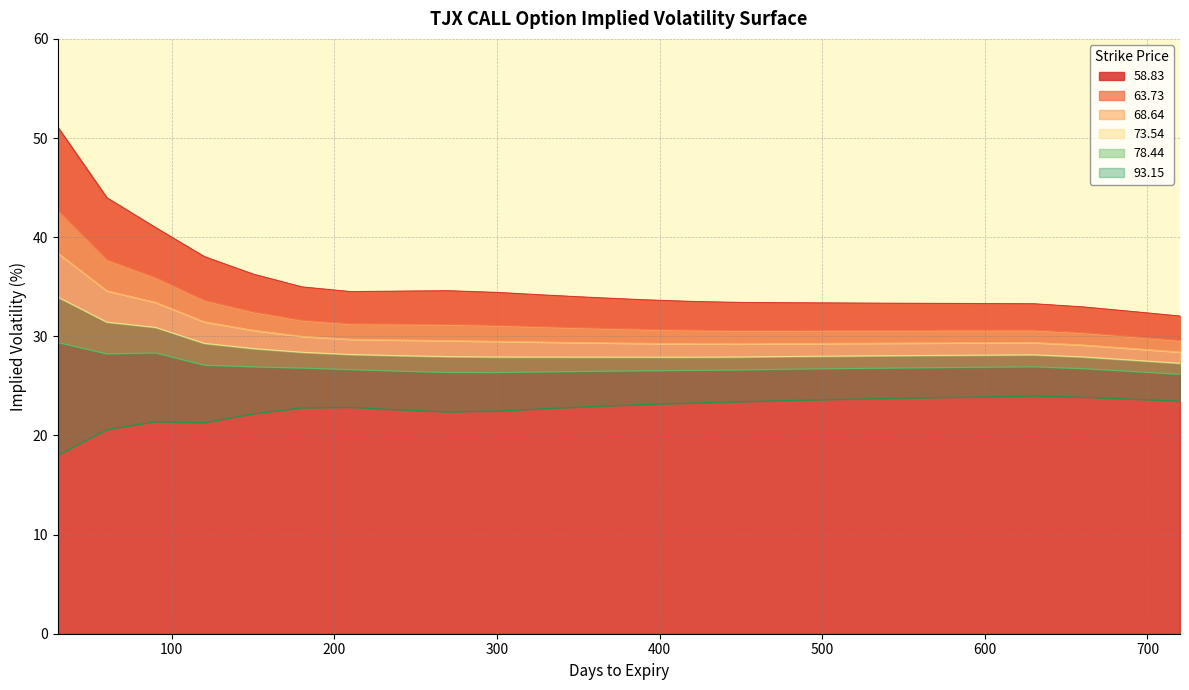

At 690, list the series in order from smallest to largest.

93.15, 78.44, 73.54, 68.64, 63.73, 58.83